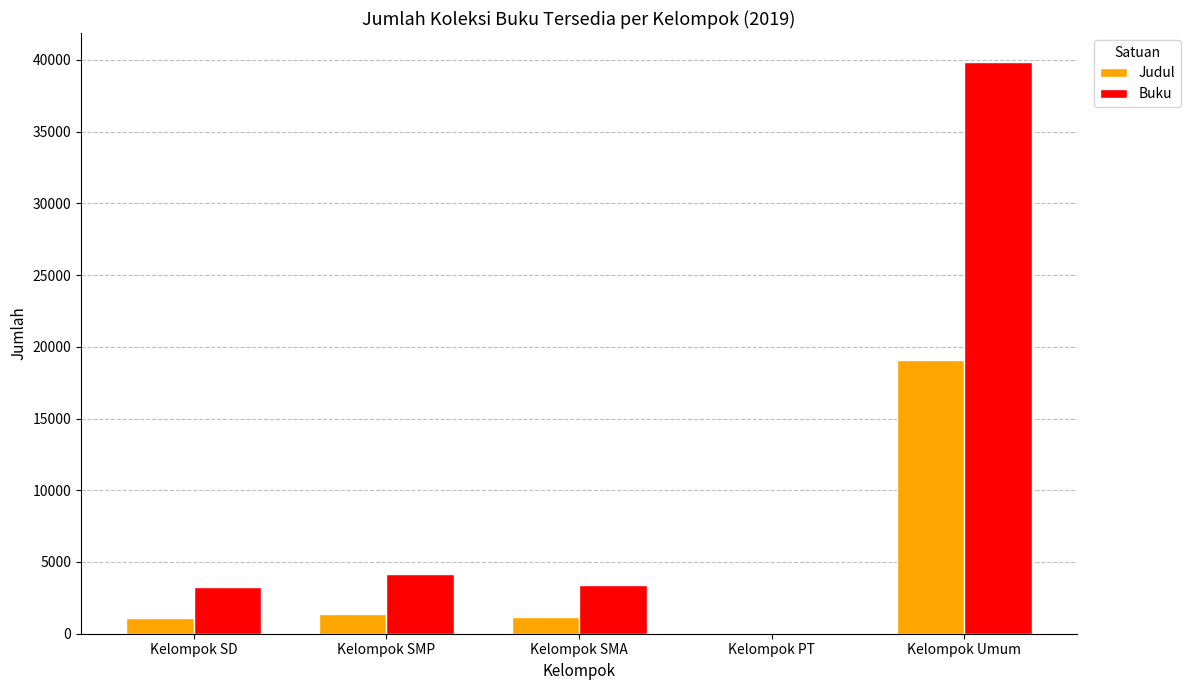

Which category has the highest value in the Judul series?

Kelompok Umum